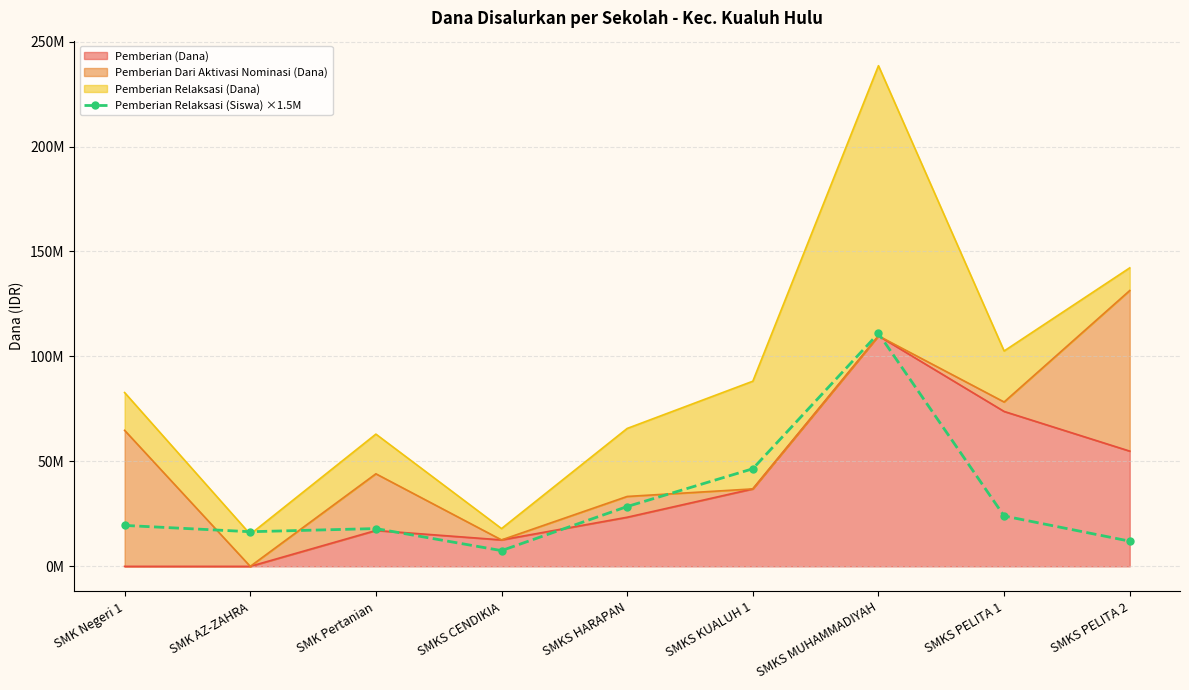

Which category has the highest value across all series?

SMKS MUHAMMADIYAH